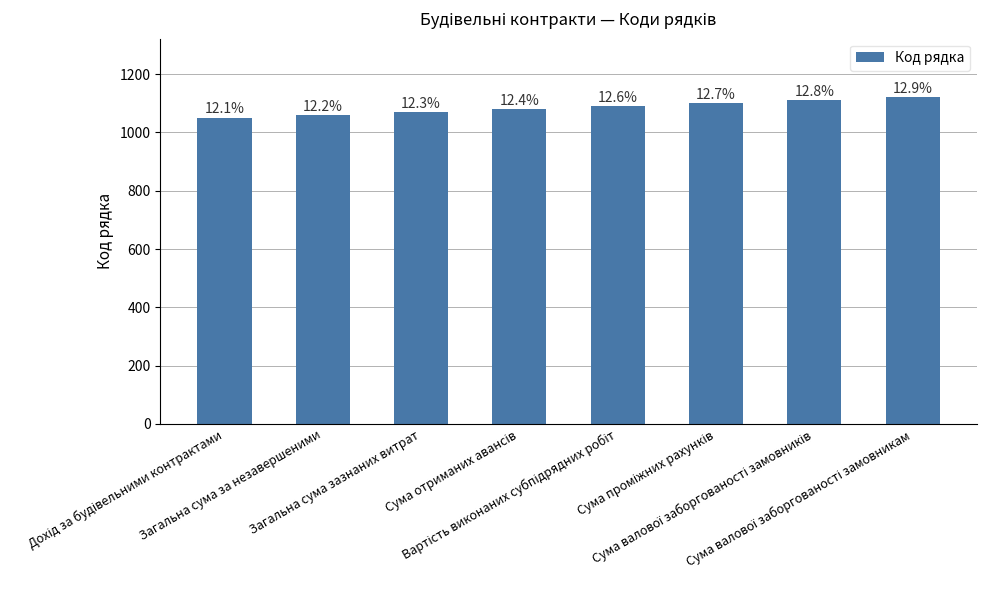

What is the sum of the values at Сума валової заборгованості замовникам and Вартість виконаних субпідрядних робіт?

2210